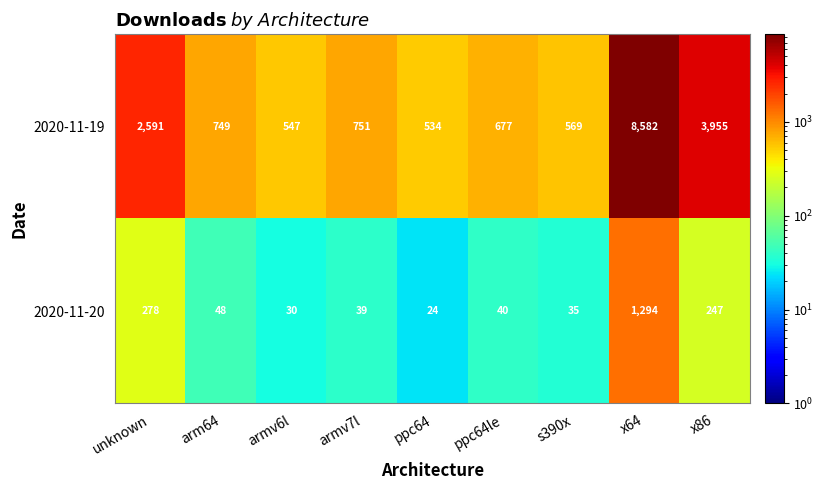

What is the difference between the maximum and minimum values in the 2020-11-19 series?

8048